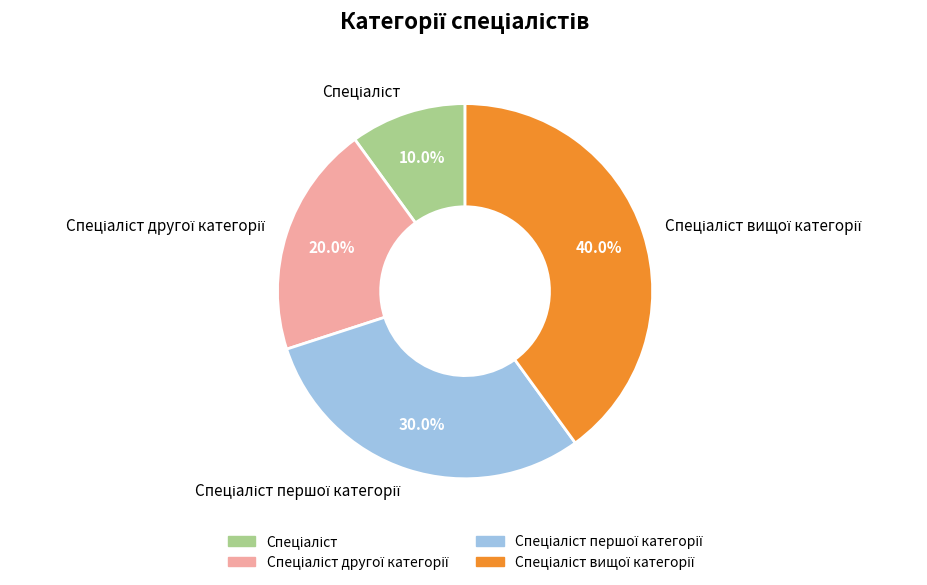

Does any single category account for the majority?

No